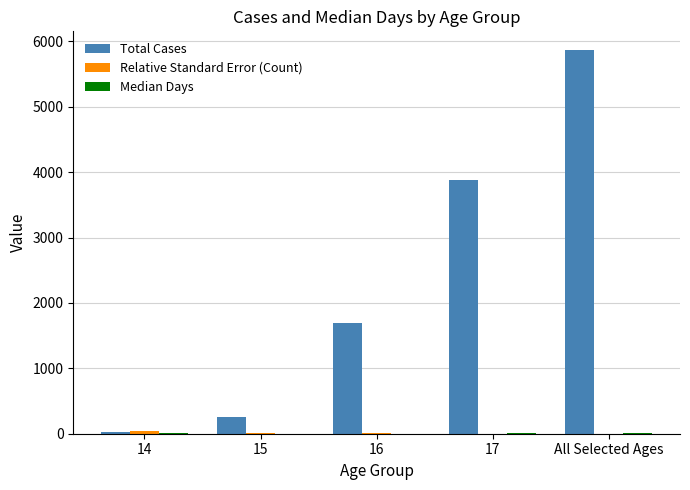

The value of Total Cases at 17 is 5674.1. True or false?

False